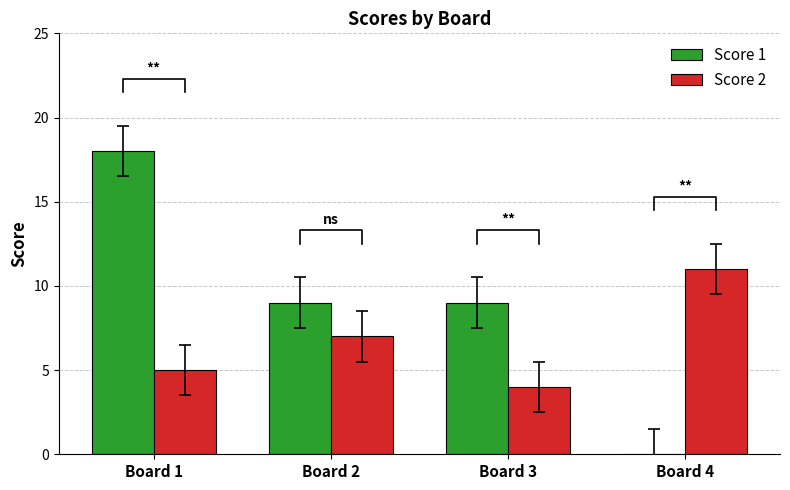

How many bars are there in each group?

2